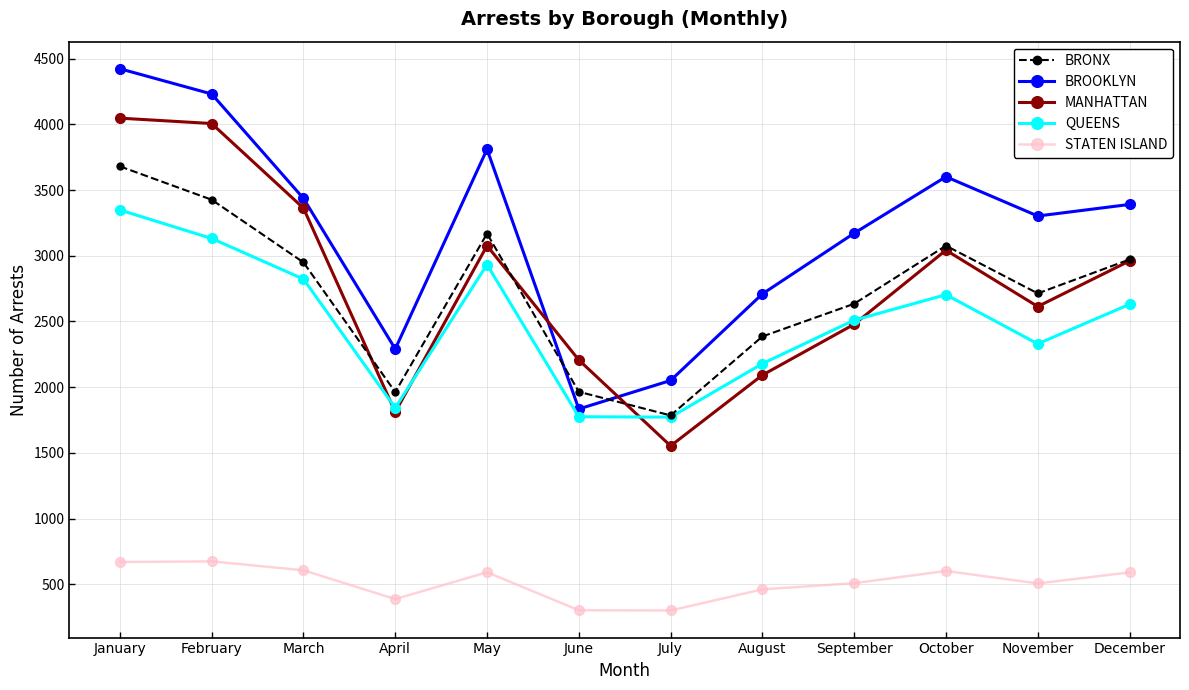

How many interior local peaks does the QUEENS series have?

2